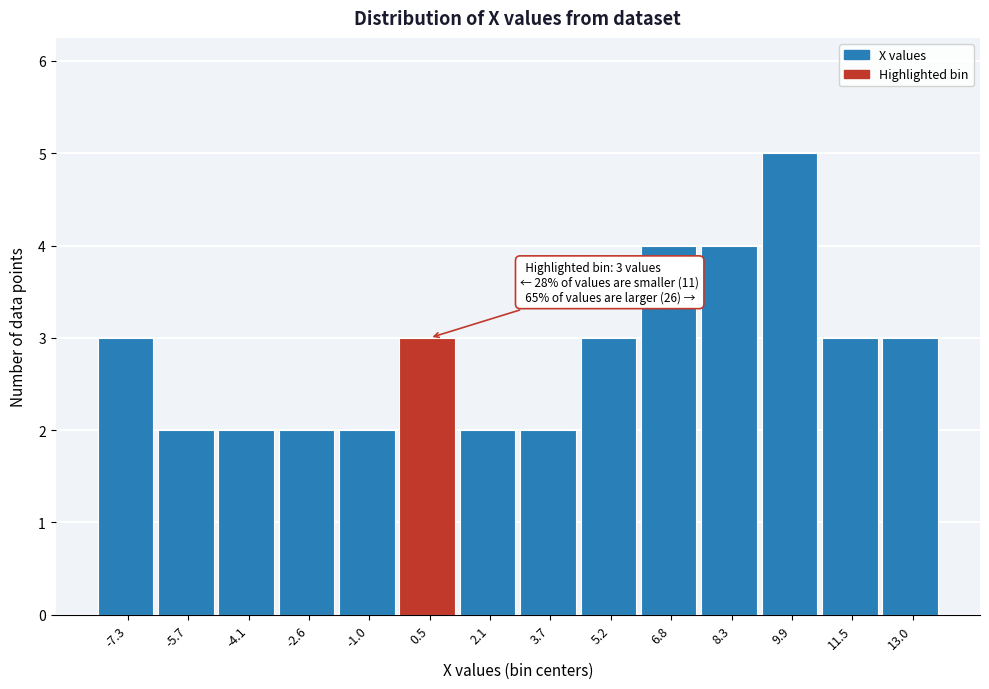

Over which range of the x-axis is the bar tallest?

9.2 to 10.6